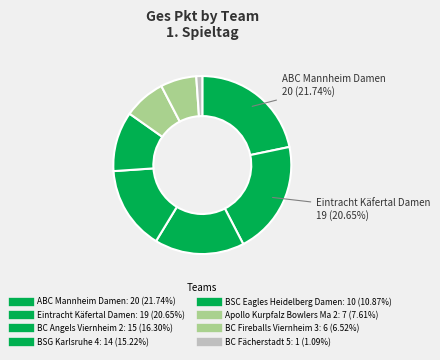

Combined, what portion of the pie is BC Fächerstadt 5 and ABC Mannheim Damen?

22.8%